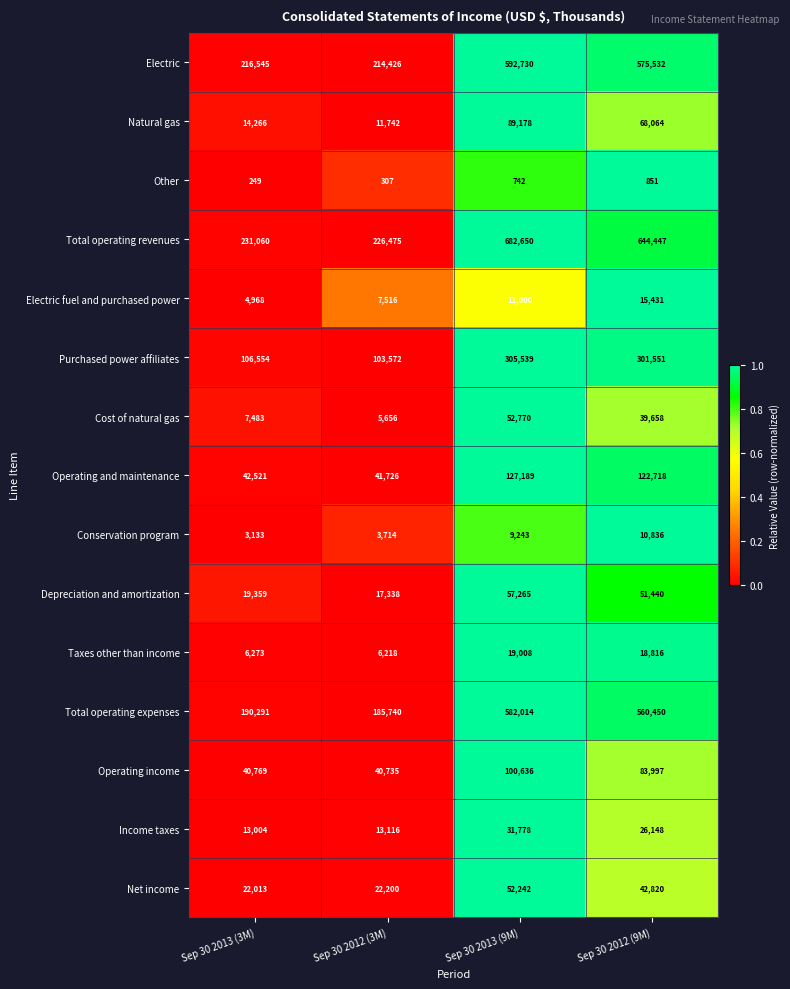

Is it true that Conservation program equals 2215 at Sep 30 2012 (3M)?

False